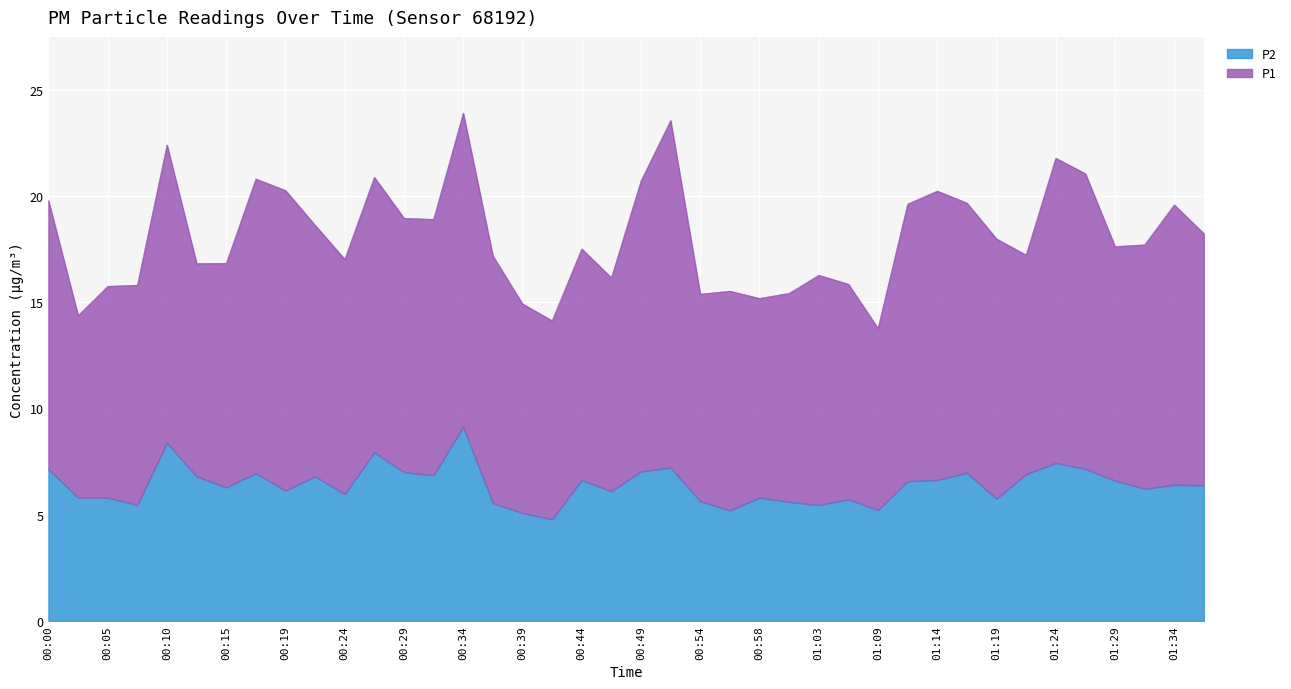

The chart shows a value of 2.4 at 01:24. True or false?

False